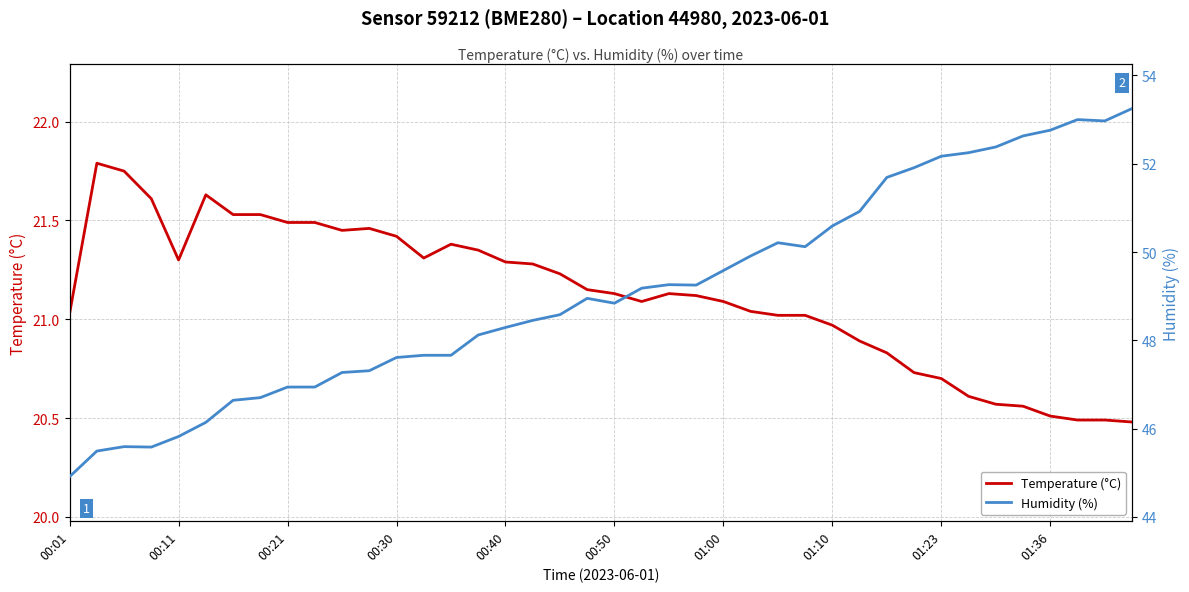

True or false: Temperature (°C) has a value of 21.1 at 01:00.

True